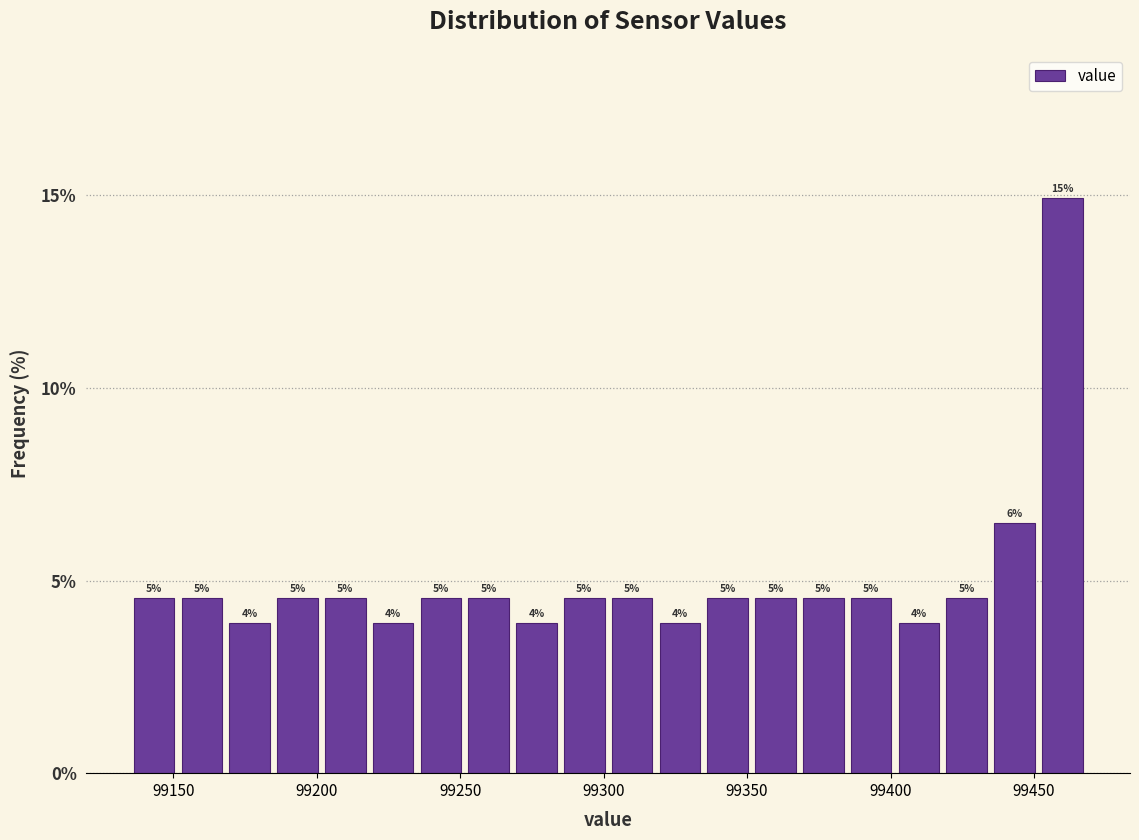

Around what value on the x-axis is the tallest bar? Give the approximate position of its centre, as read against the axis.

99460